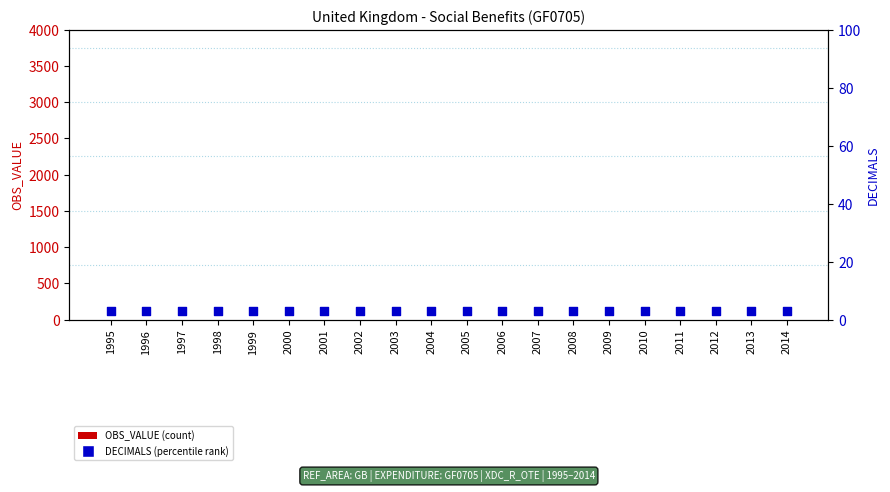

Which series contains the lowest Y value?

OBS_VALUE